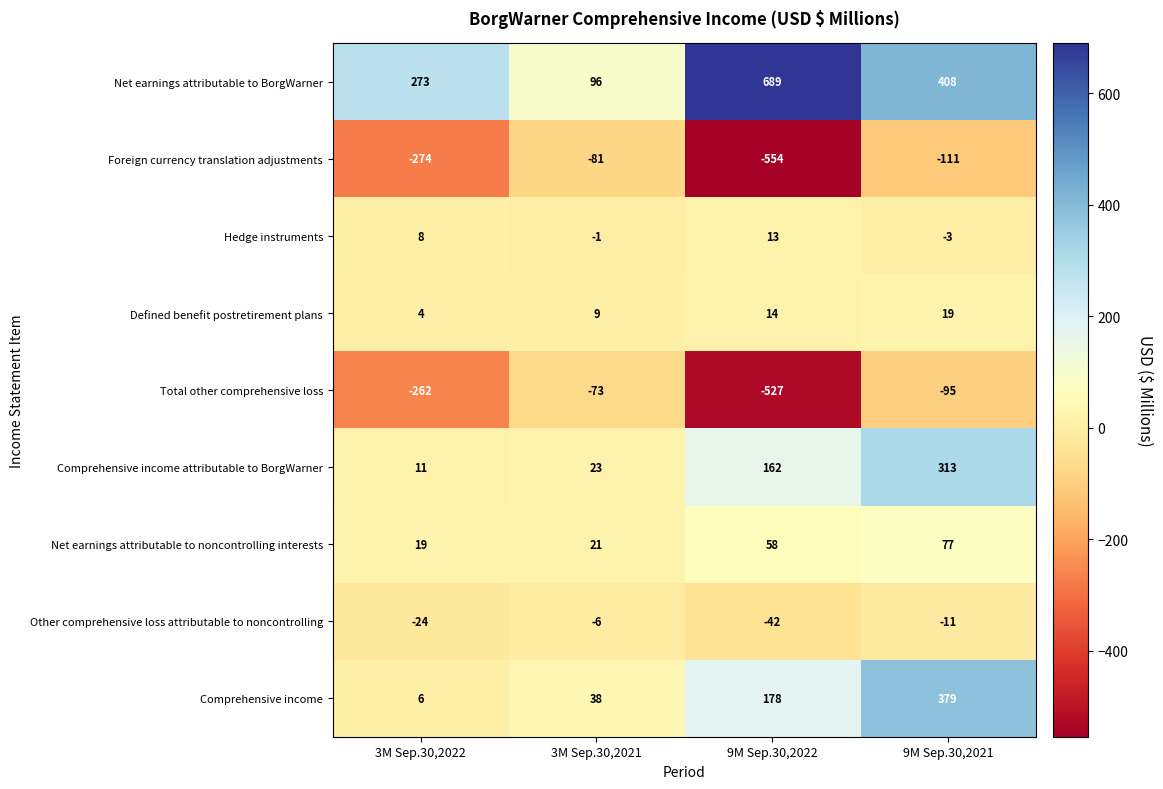

The value of Total other comprehensive loss at 3M Sep.30,2022 is -70. True or false?

False